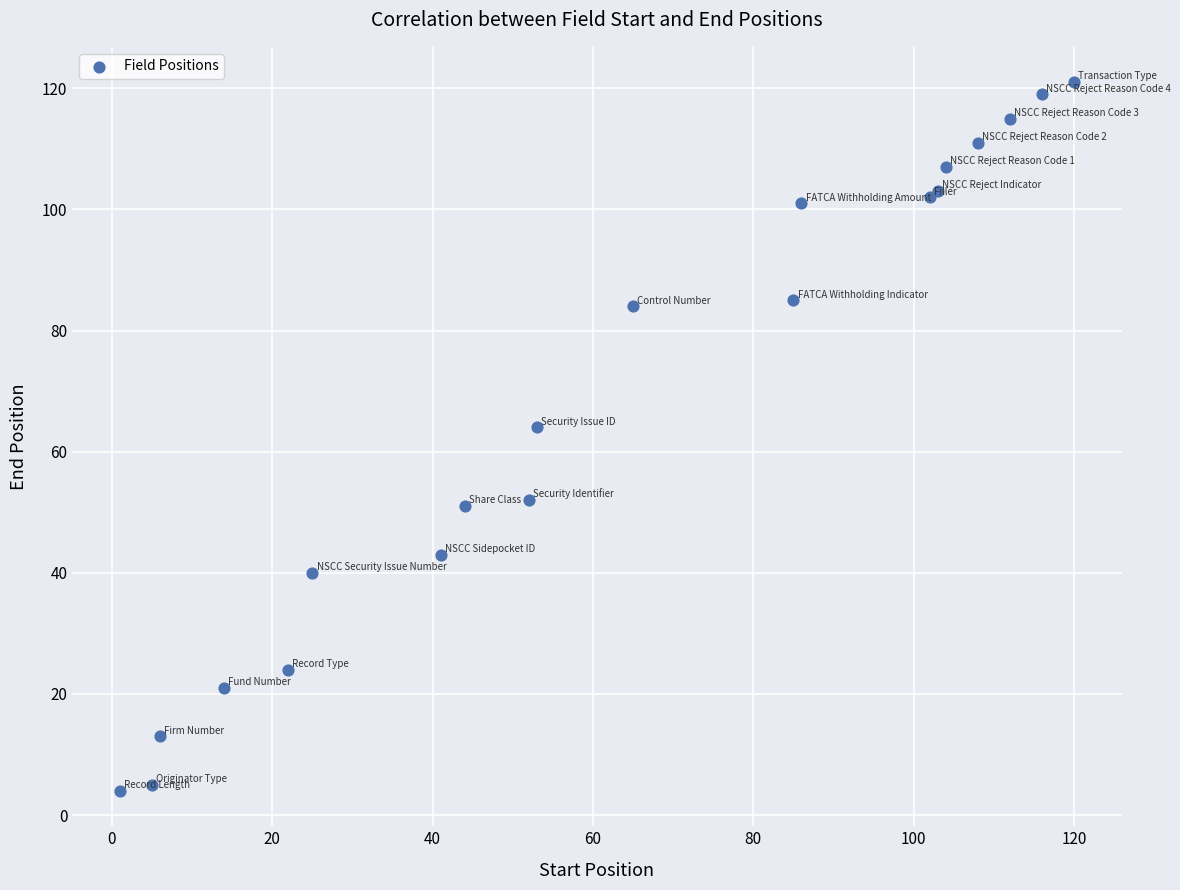

What Y value in the scatter plot is closest to 62?

64